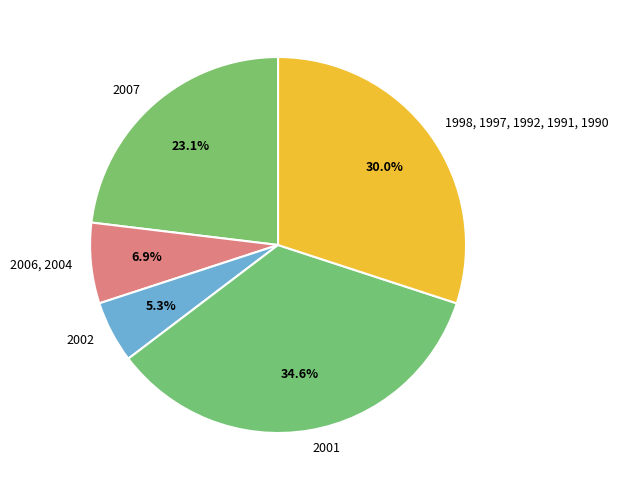

What percentage is NOT represented by 2002?

94.7%